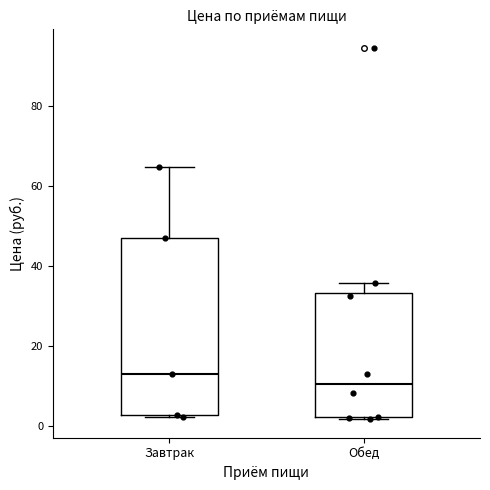

Where is the lower edge of the box for Завтрак on the y-axis? The values are not printed on the chart, so give them approximately, as read against the axis.

2